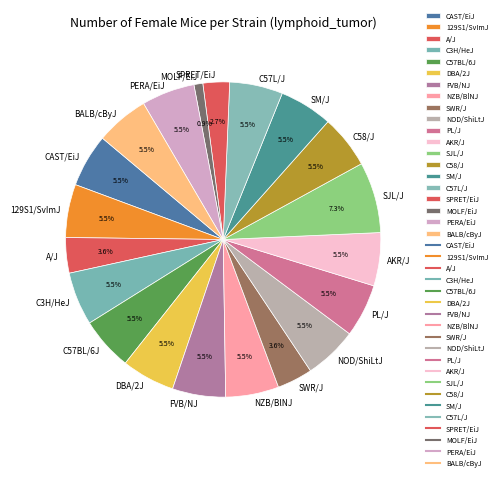

Does any single category account for the majority?

No